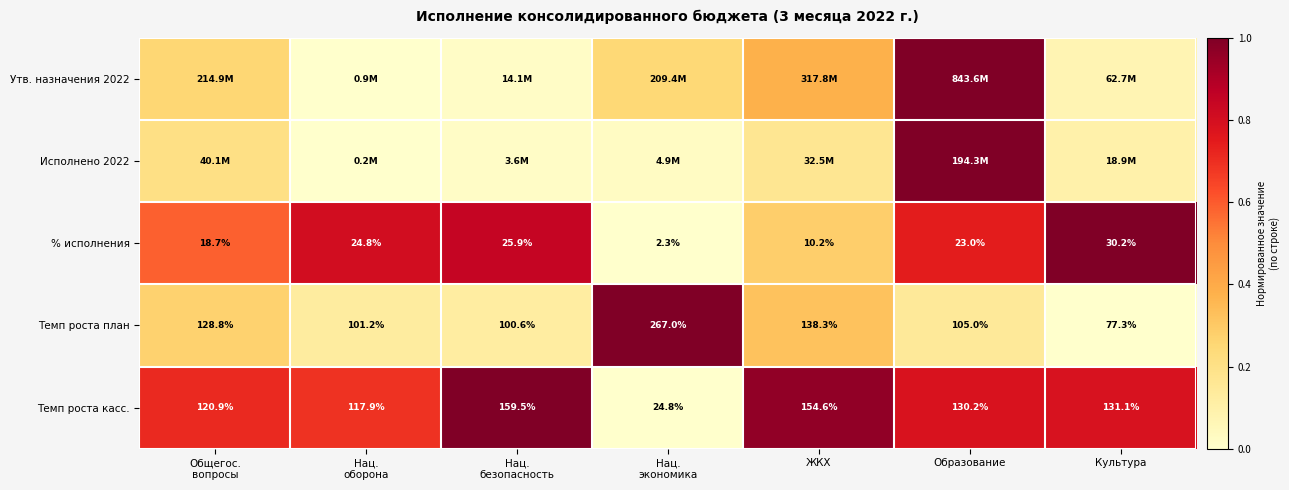

Which label corresponds to the smallest value in the chart?

Нац.
оборона